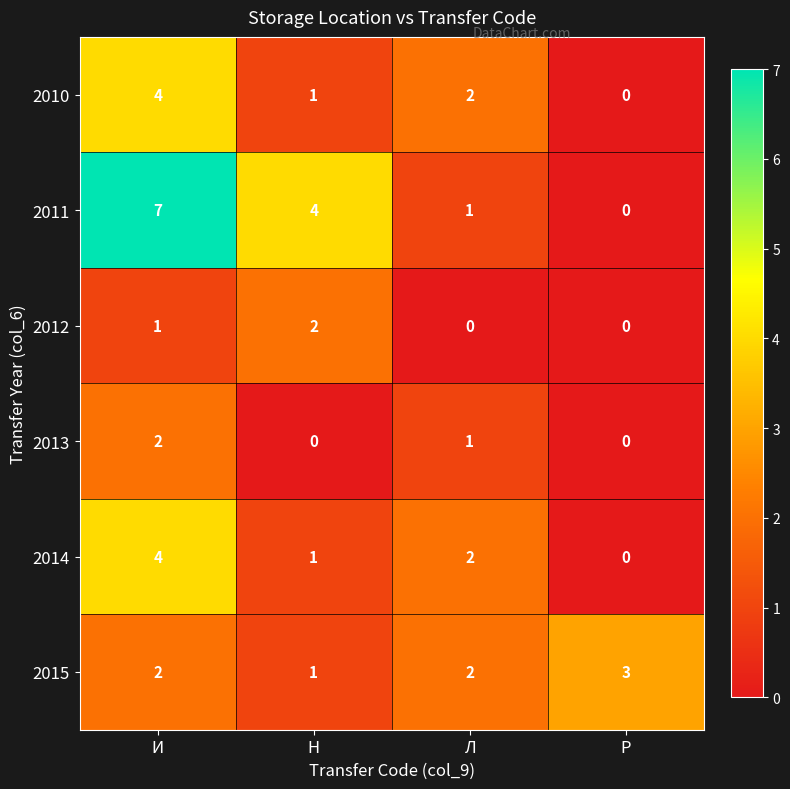

Is it true that 2014 equals 2 at Л?

True